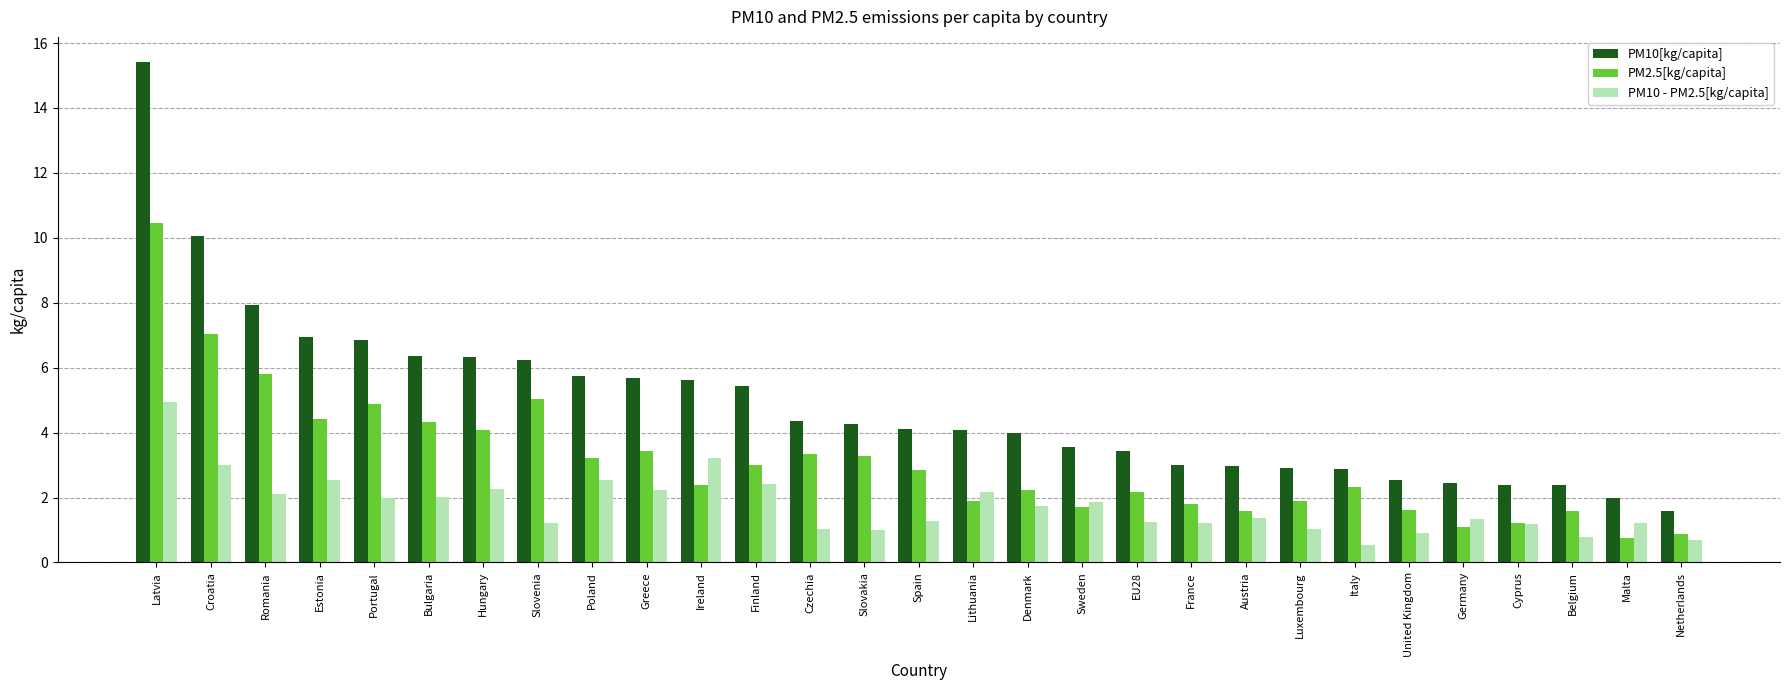

Between Portugal and France, which series saw the biggest shift?

PM10[kg/capita]